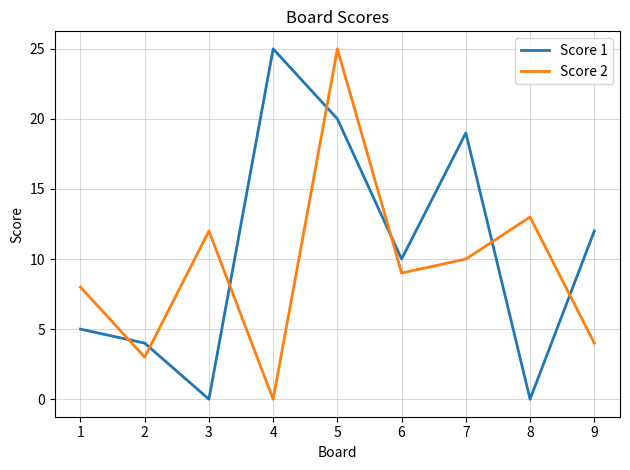

How many values in Score 2 are above zero?

8